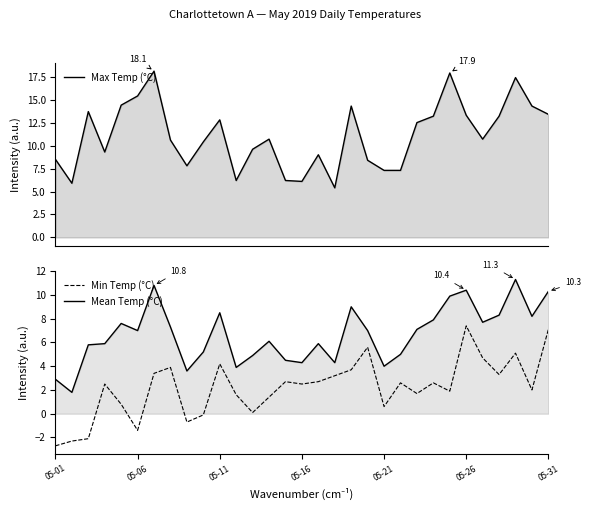

How many lines are shown in the chart?

3